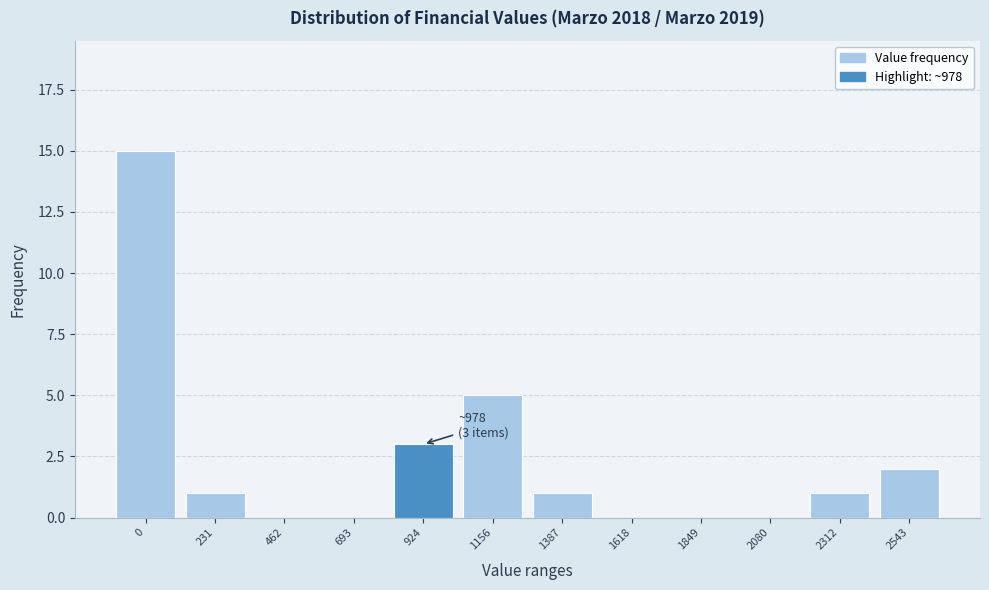

Reading left to right, transcribe all the data shown in this chart.

0=15	231=1	462=0	693=0	924=3	1156=5	1387=1	1618=0	1849=0	2080=0	2312=1	2543=2